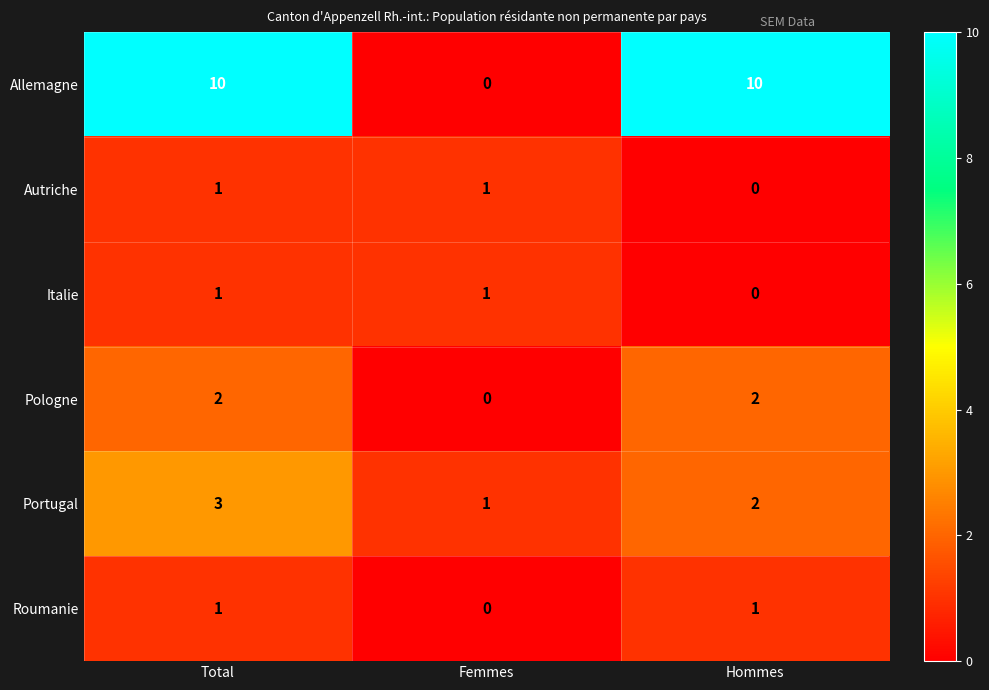

What is the sum of all Pologne values?

4